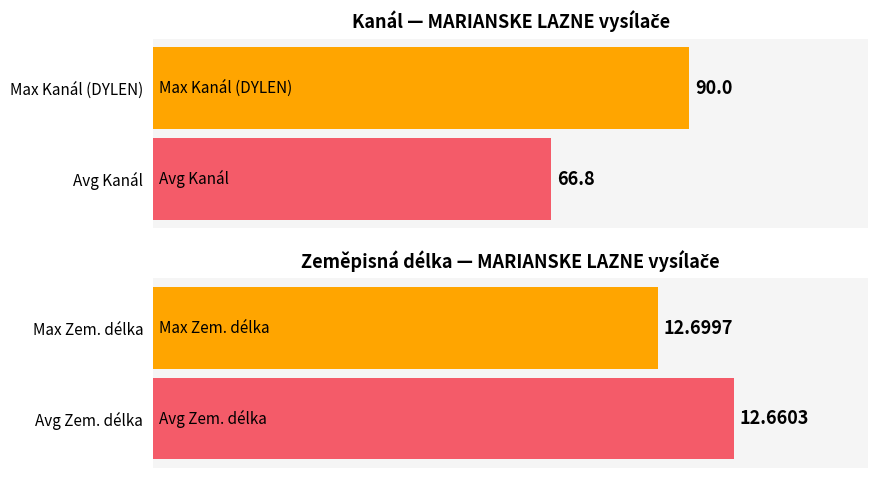

How many series are shown in this chart?

2